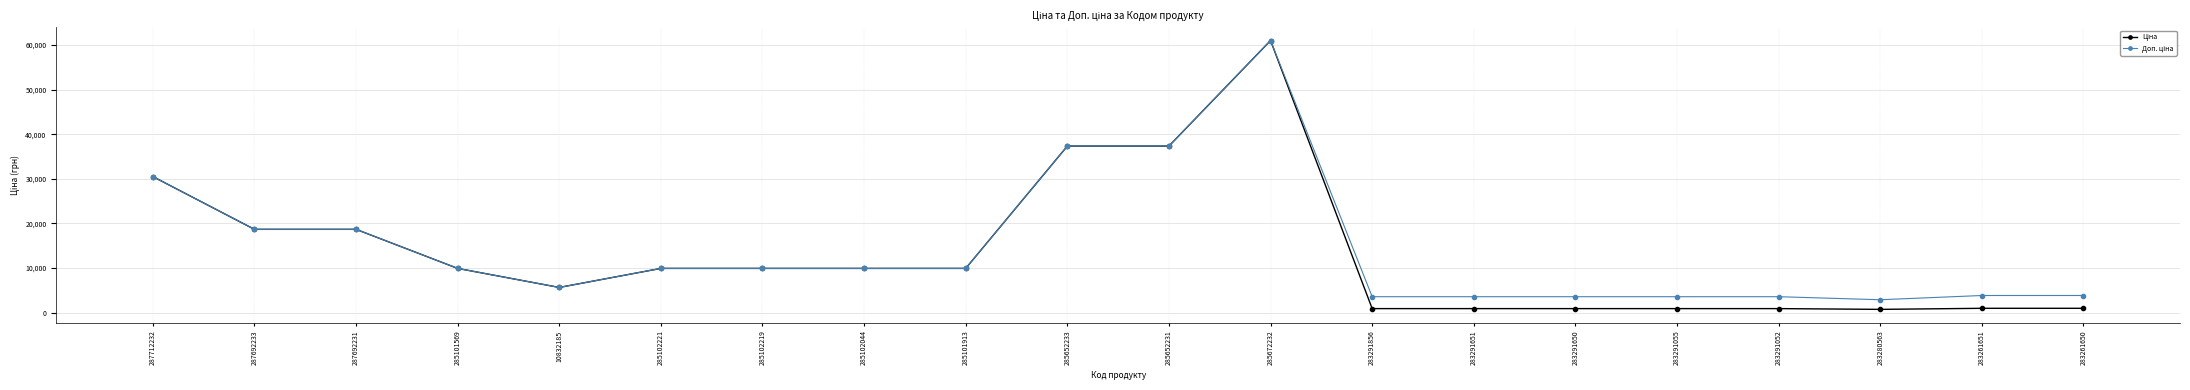

Count the number of data series in this chart.

2